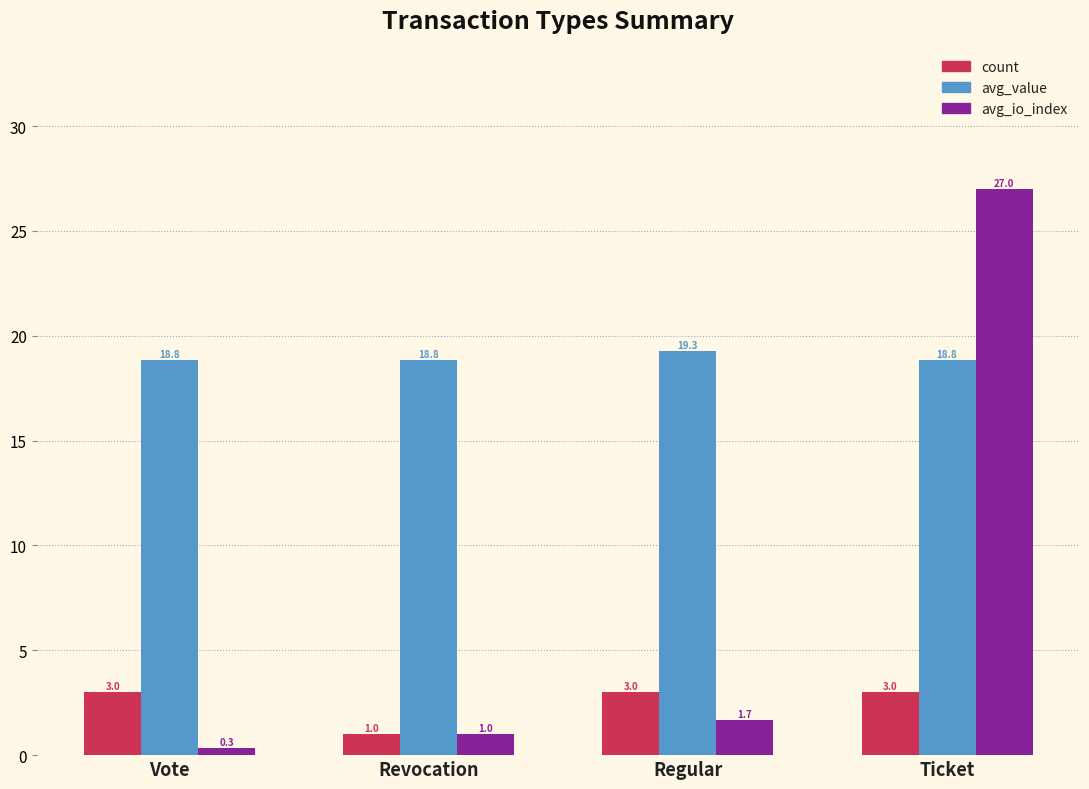

List the series in order of their peak value, highest first.

avg_io_index, avg_value, count